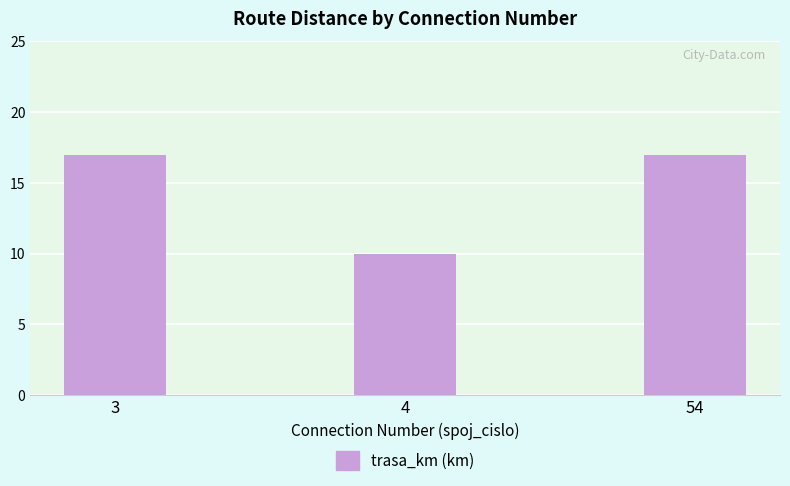

How many values are between 10 and 17?

3